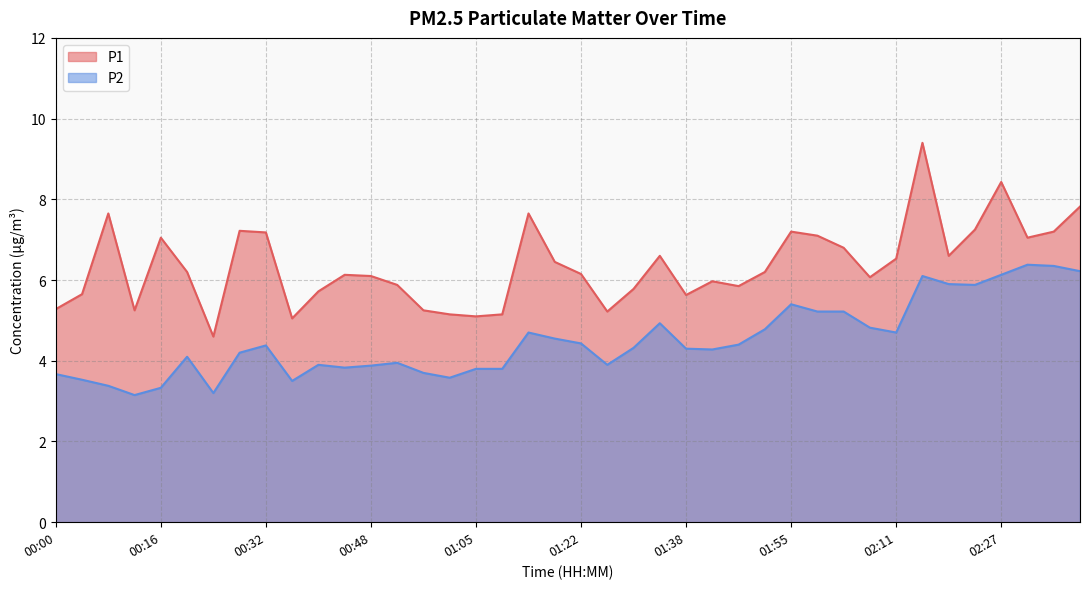

Rank the series by their maximum value, from highest to lowest.

P1, P2